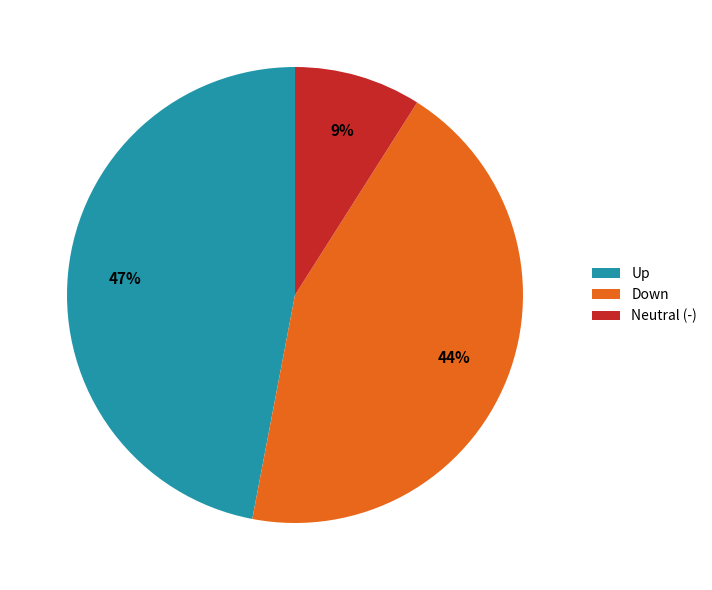

True or false: Up accounts for 47% of the total.

True